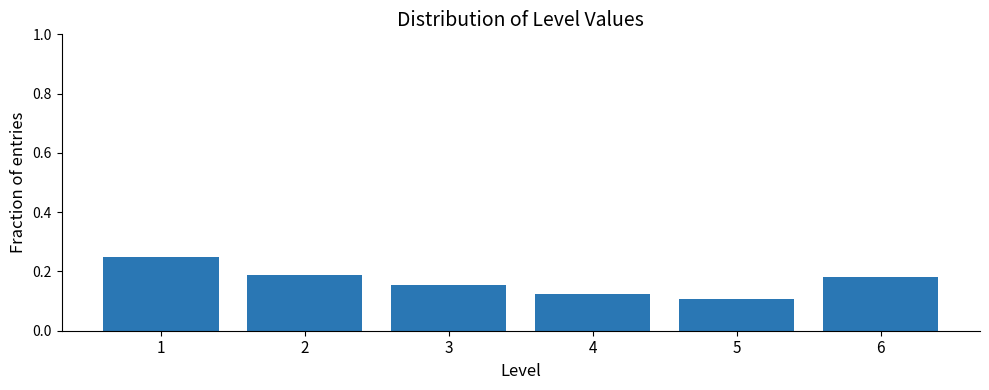

Count the values in the range 0 to 1.

6